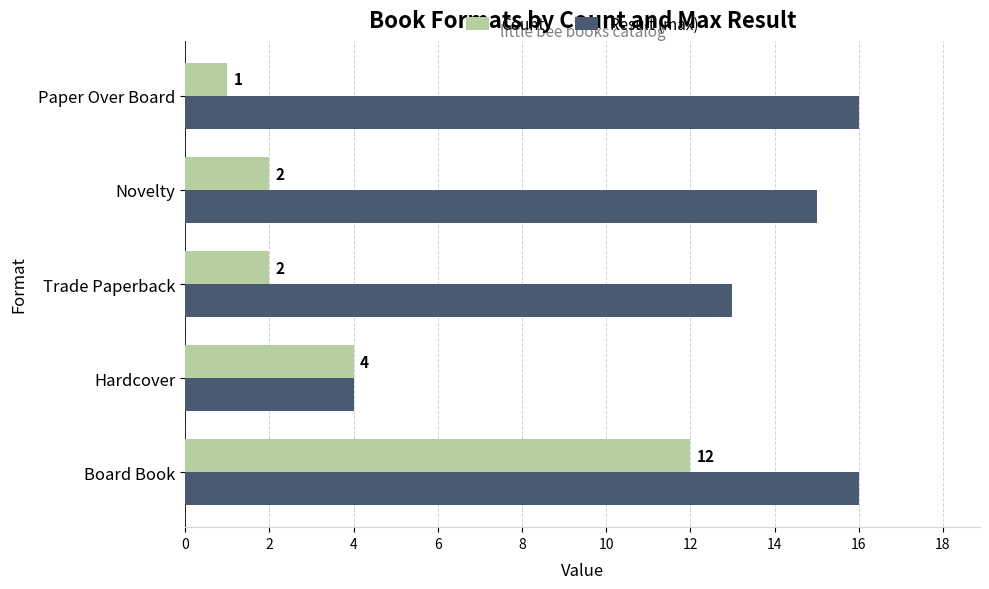

At Board Book, list the series in order from smallest to largest.

Count, Result (max)